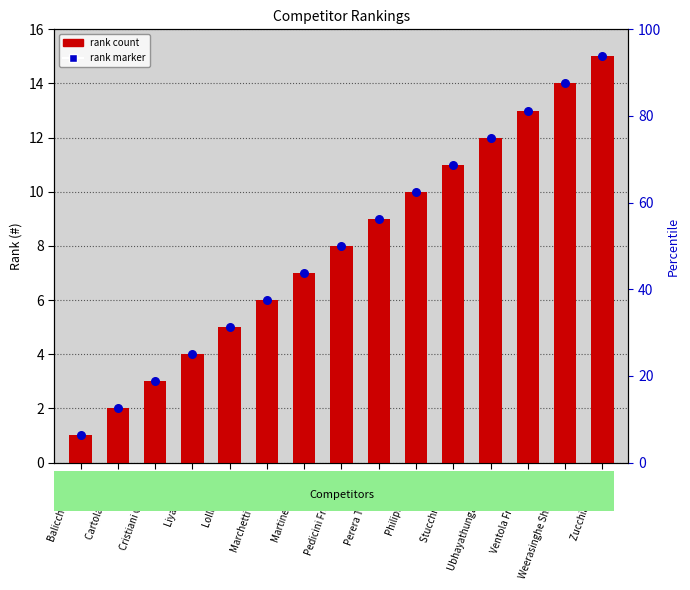

Which series contains the highest Y value?

#